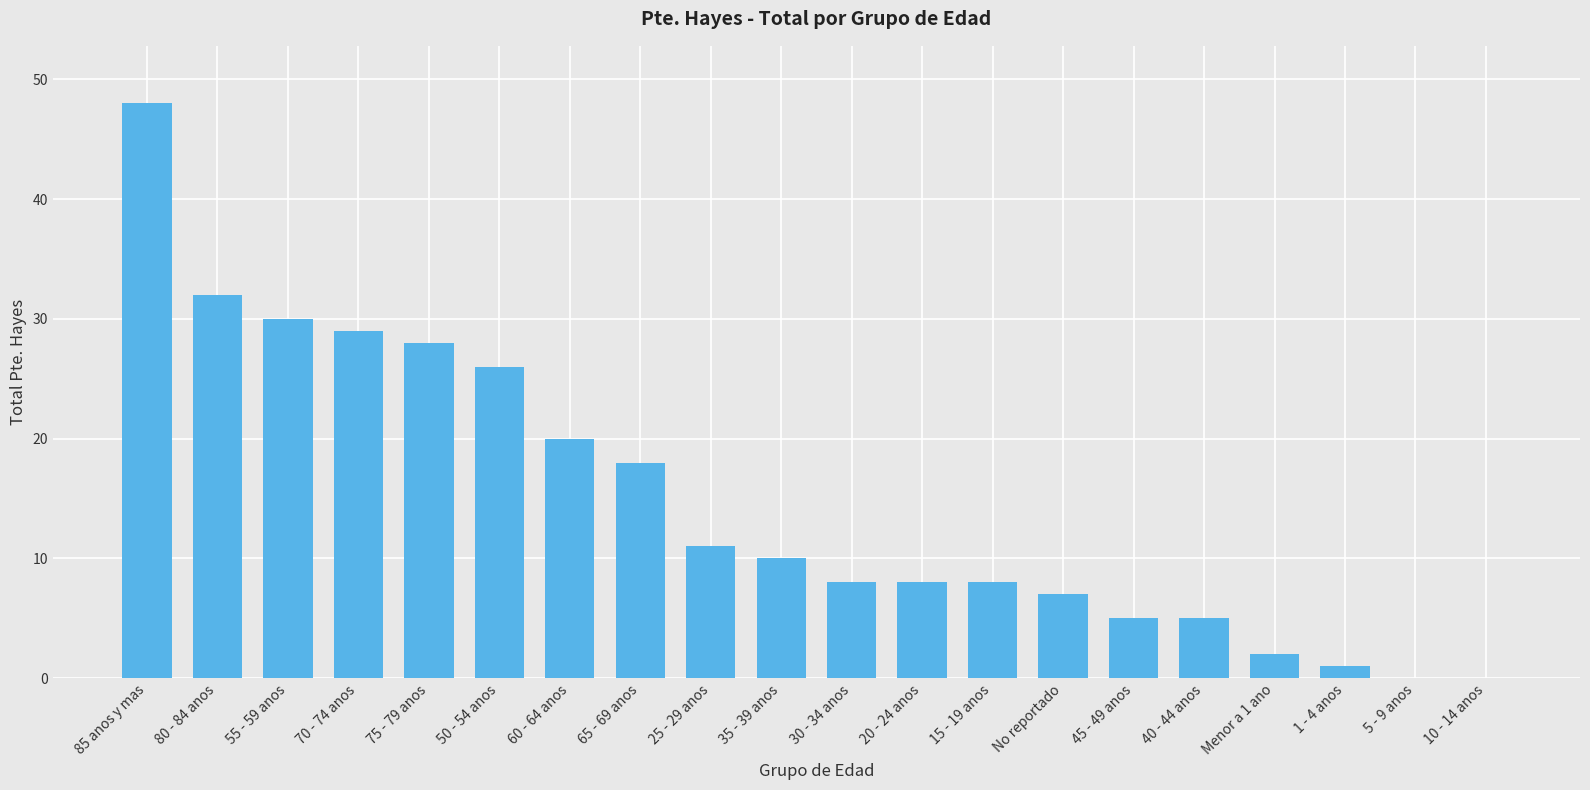

The value at 5 - 9 anos is -30. True or false?

False